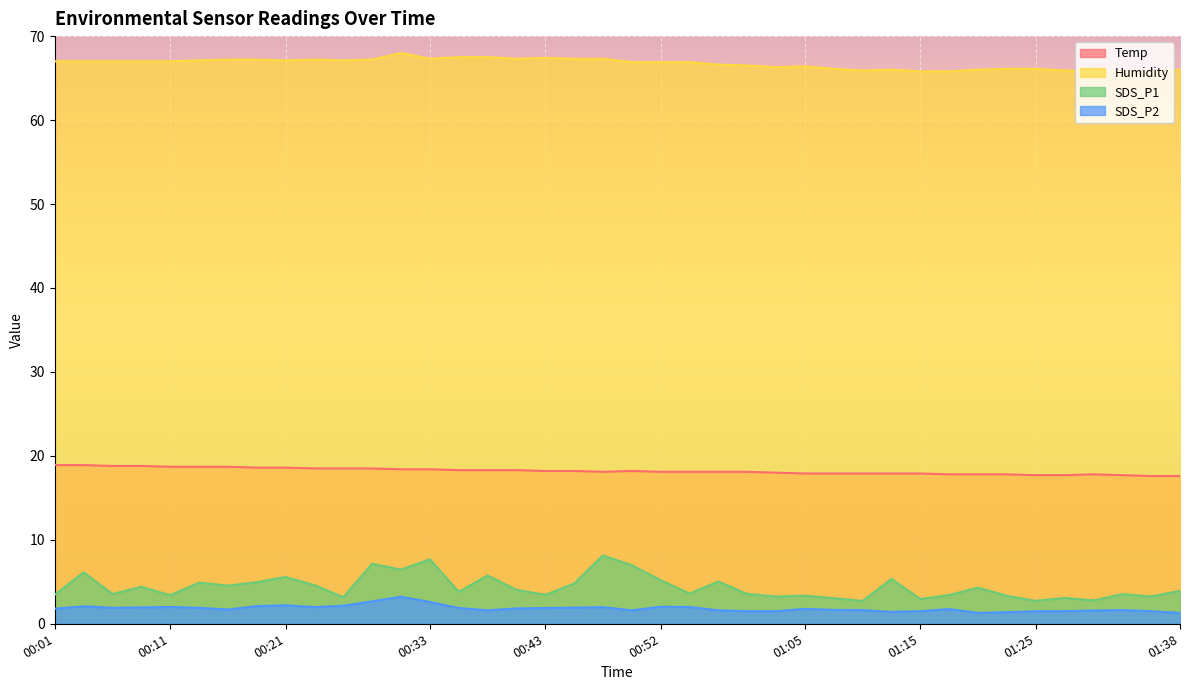

What is the value of the Temp point at the 37th from the left?

17.8